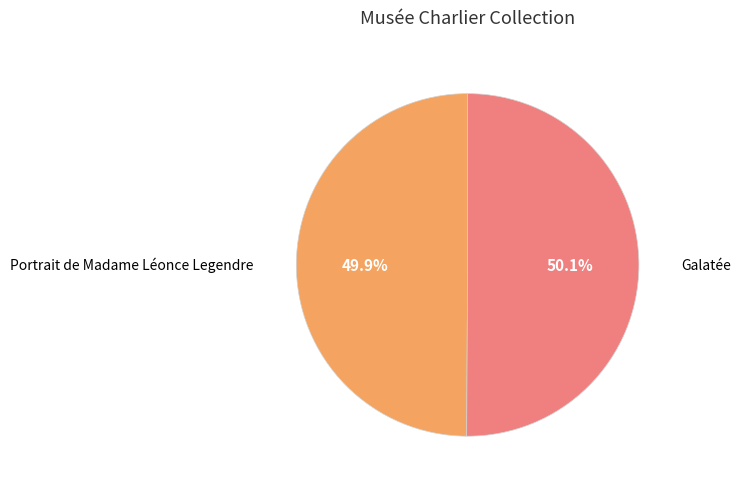

Does any single category account for the majority?

Yes